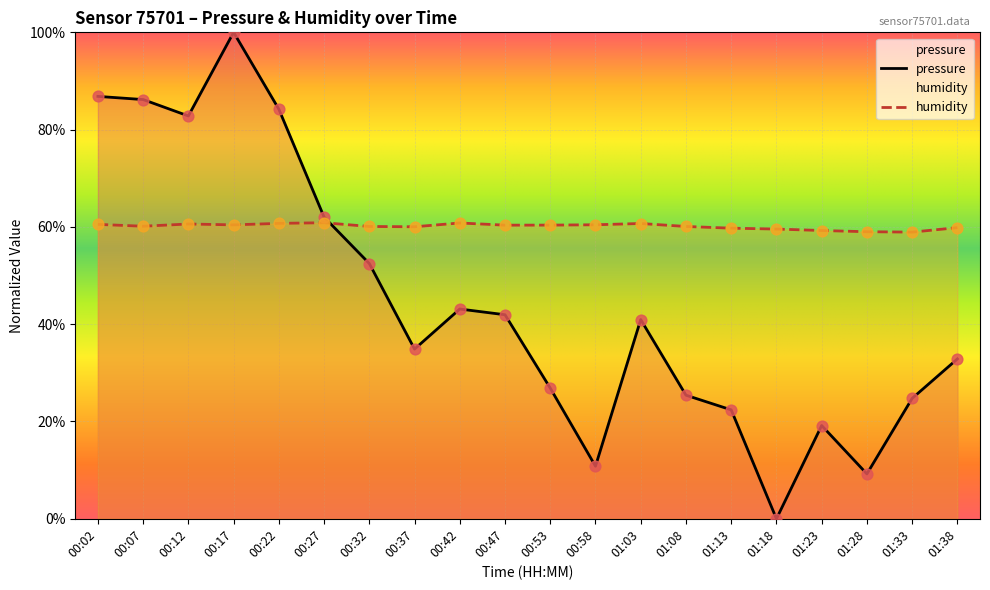

At which category is the sum across all series the highest?

00:17